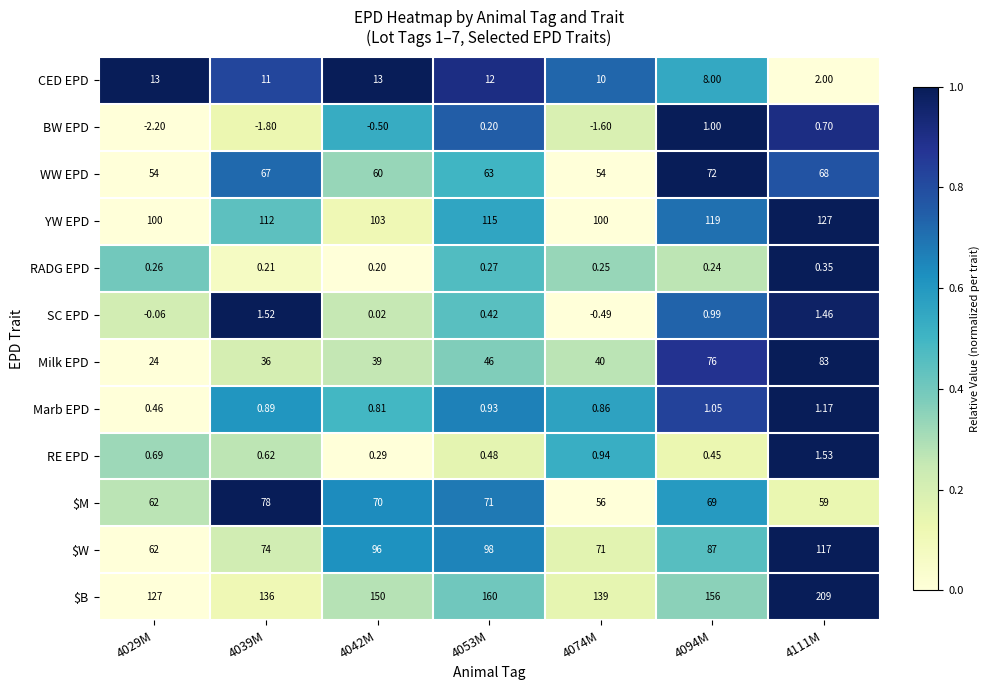

Which series has the largest total across all categories?

$B